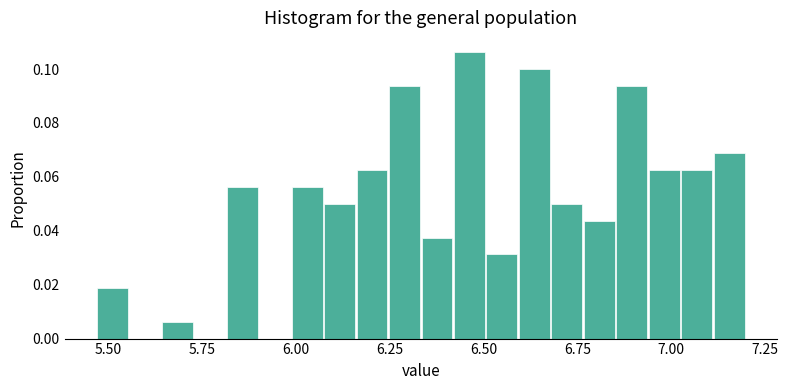

Around what value on the x-axis is the tallest bar? Give the approximate position of its centre, as read against the axis.

6.45